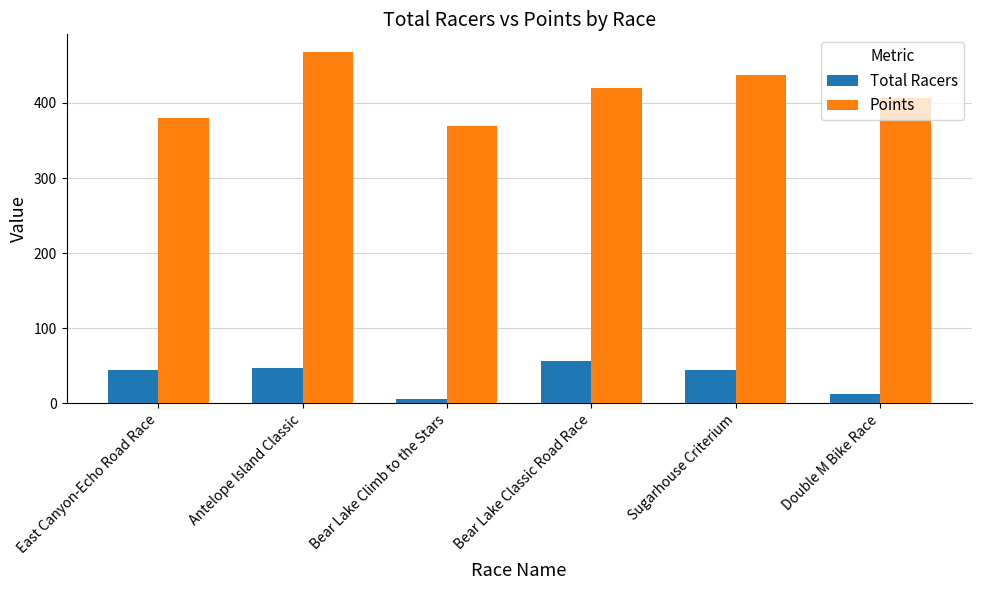

What are all the series names shown in the legend?

Total Racers, Points